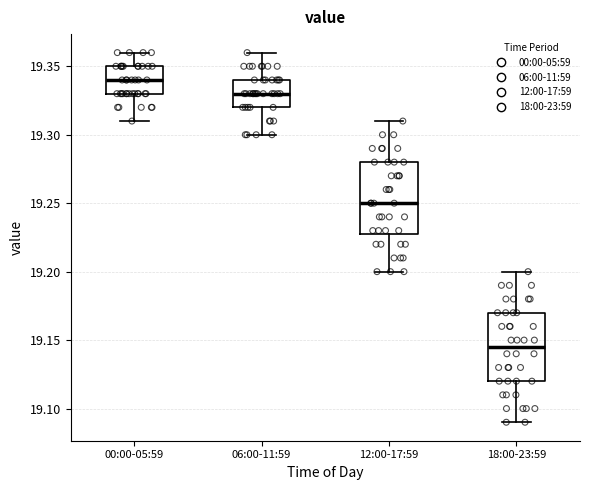

Reading left to right, transcribe this box plot: for each box, give where its median line is, the range the box spans, and where its two whiskers end, as read against the y-axis. The values are not printed on the chart, so give them approximately, as read against the axis.

00:00-05:59: median 19.340, box 19.330 to 19.350, whiskers 19.310 to 19.360
06:00-11:59: median 19.330, box 19.320 to 19.340, whiskers 19.300 to 19.360
12:00-17:59: median 19.250, box 19.230 to 19.280, whiskers 19.200 to 19.310
18:00-23:59: median 19.145, box 19.120 to 19.170, whiskers 19.090 to 19.200